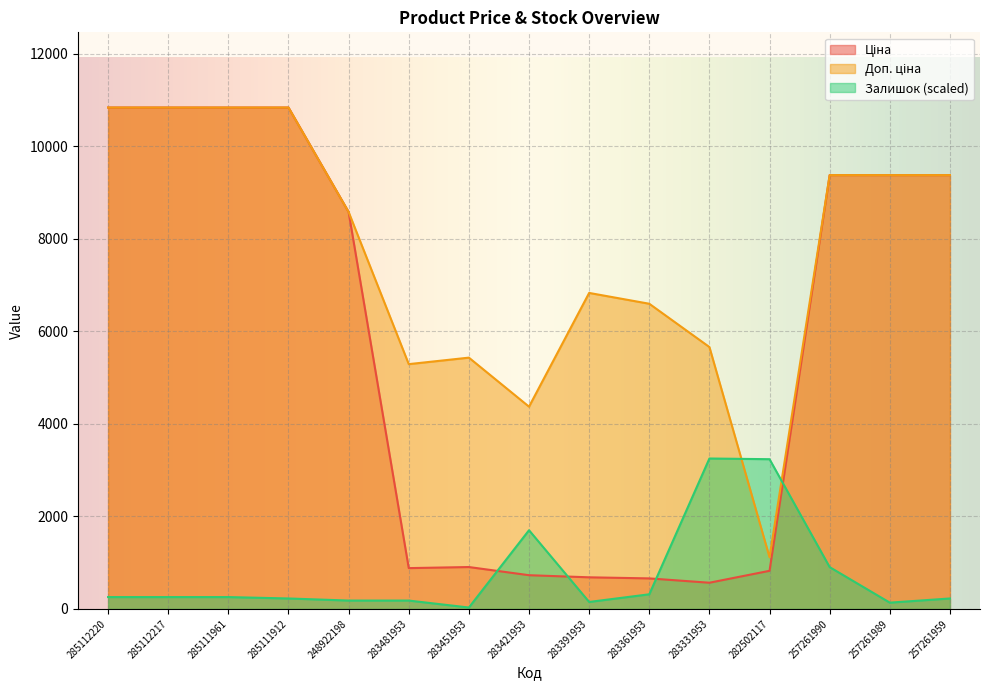

The value of Ціна at 283451953 is 1179.6. True or false?

False